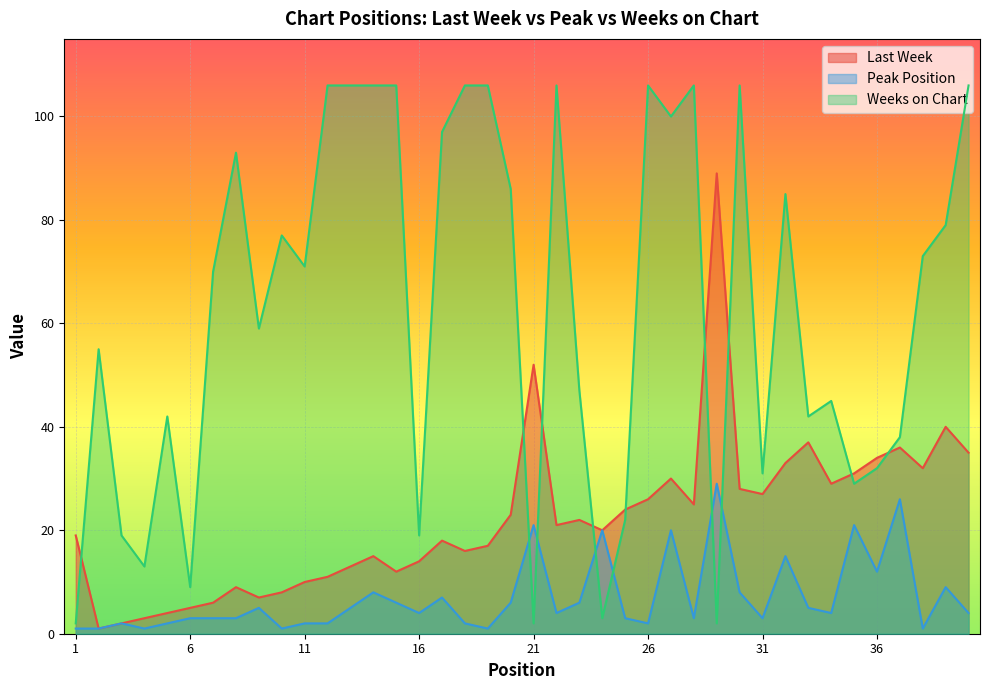

What are all the series names shown in the legend?

Last Week, Peak Position, Weeks on Chart